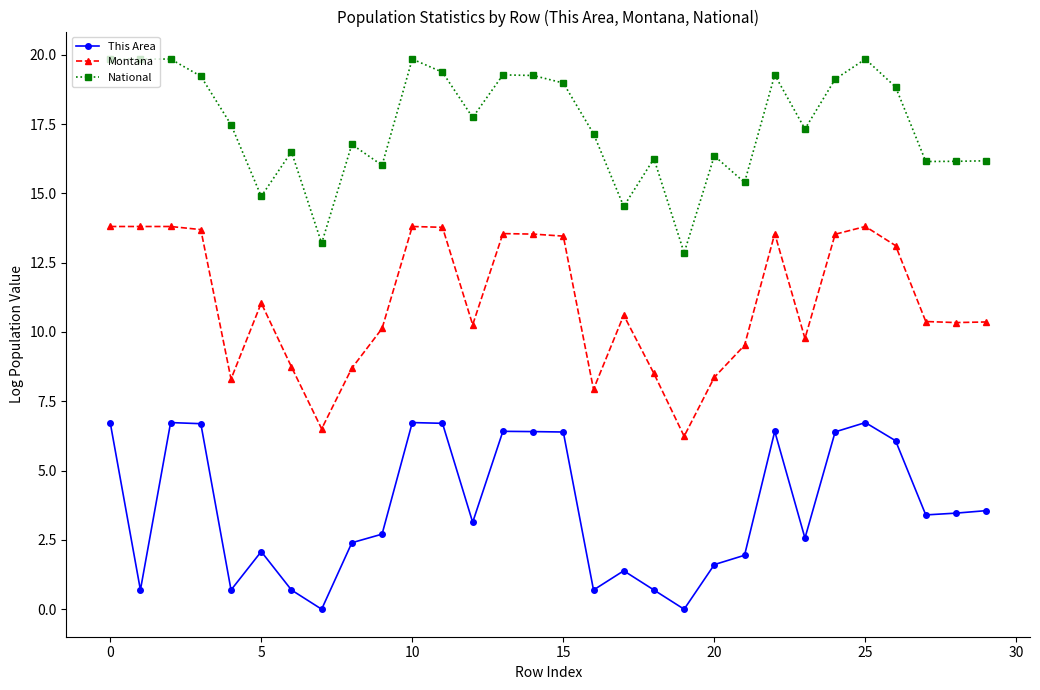

What is the value of the Montana point at the 12th from the left?

13.8